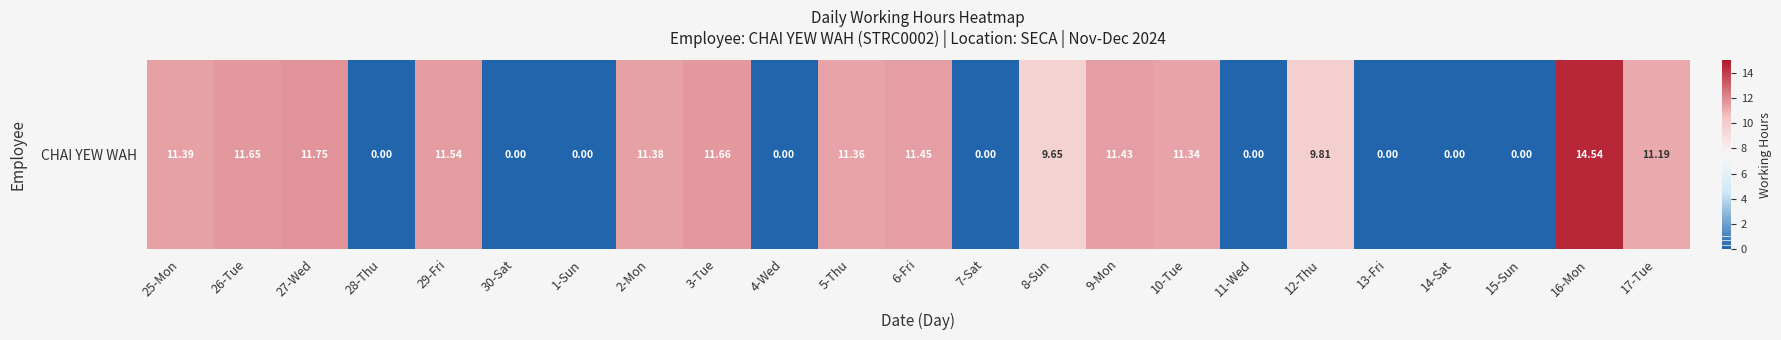

What is the difference between the second highest and second lowest values?

11.8